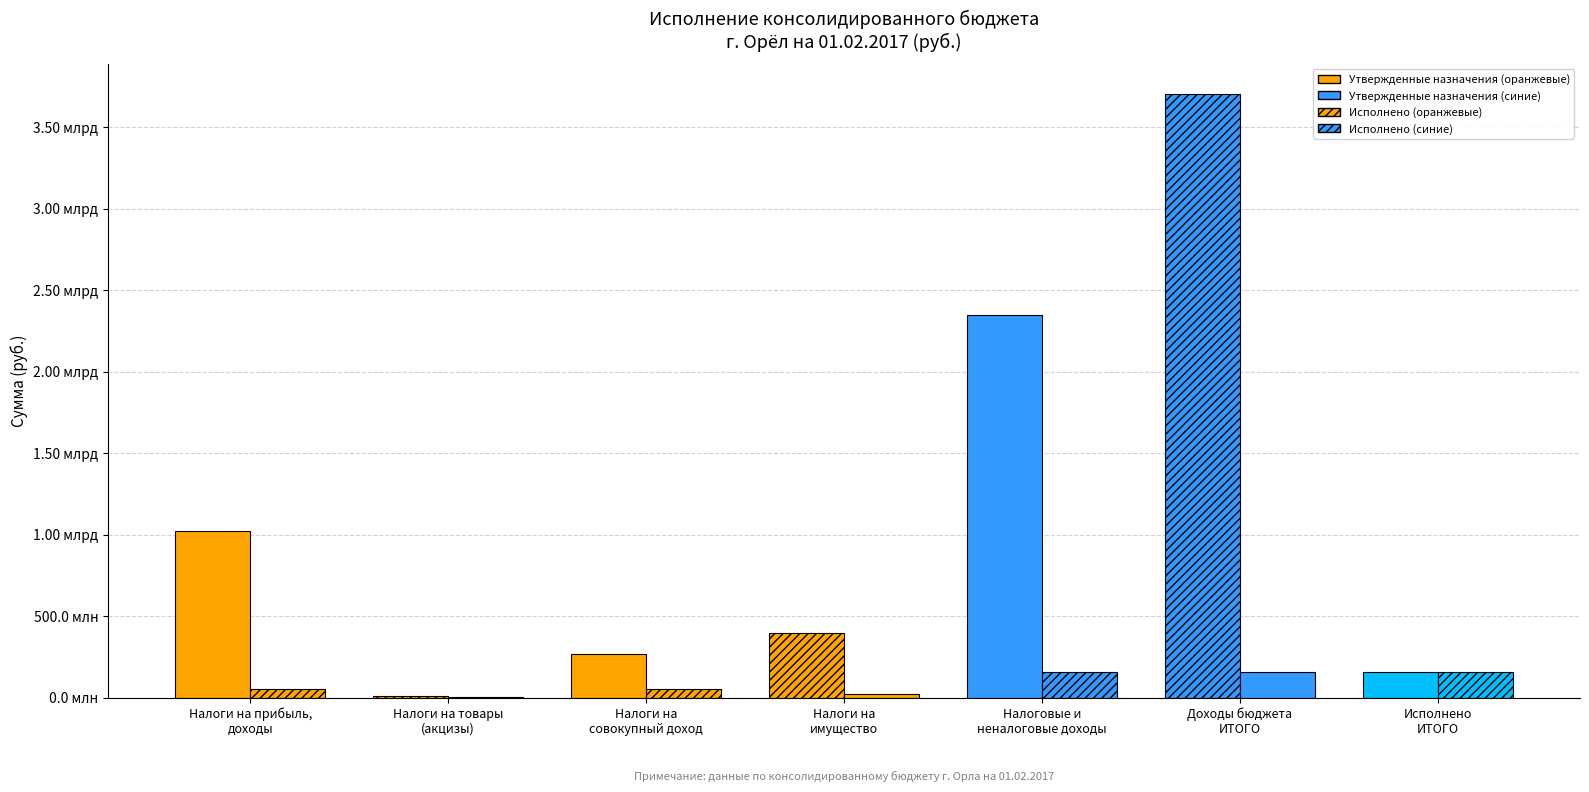

Are the bars horizontal?

No